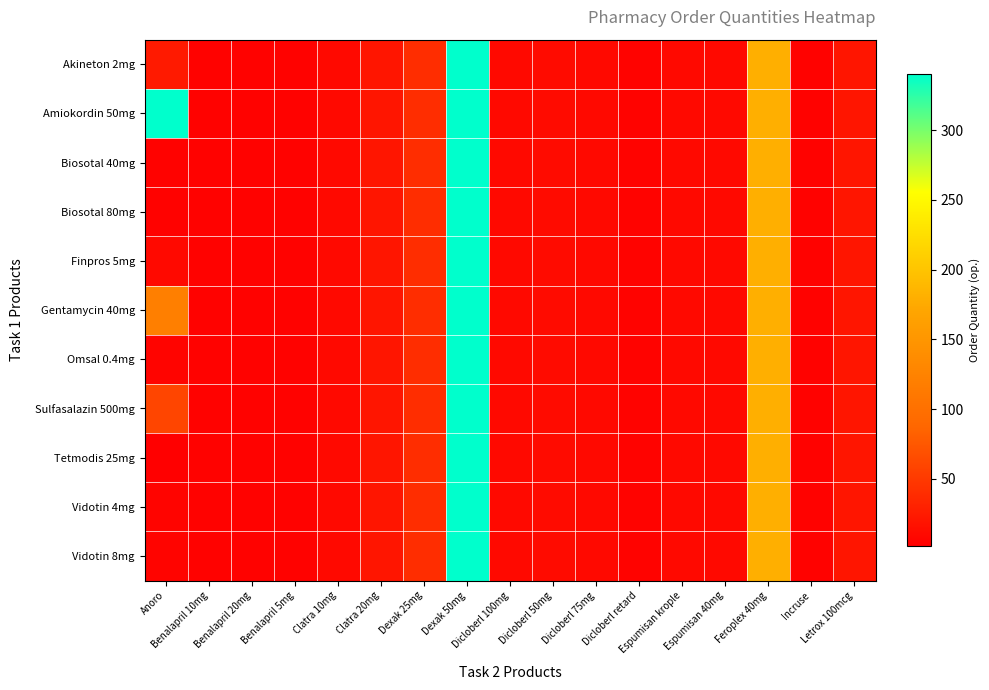

Rank the series by their maximum value, from highest to lowest.

Akineton 2mg, Amiokordin 50mg, Biosotal 40mg, Biosotal 80mg, Finpros 5mg, Gentamycin 40mg, Omsal 0.4mg, Sulfasalazin 500mg, Tetmodis 25mg, Vidotin 4mg, Vidotin 8mg